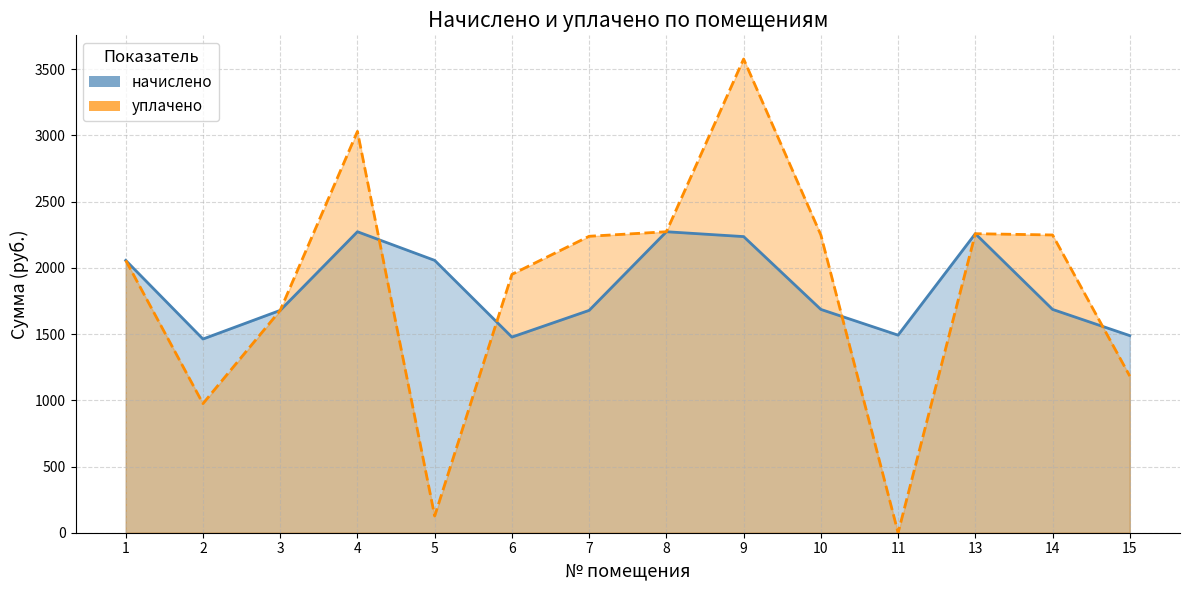

Reading left to right, extract all data points from this chart.

начислено: 2056.6	1462.7	1679.0	2272.9	2056.6	1477.4	1679.0	2272.9	2236.3	1686.4	1492.1	2258.2	1686.4	1488.4
уплачено: 2056.6	975.2	1679.0	3030.6	126.4	1951.1	2238.7	2272.9	3577.2	2248.5	0.0	2258.2	2248.5	1182.7